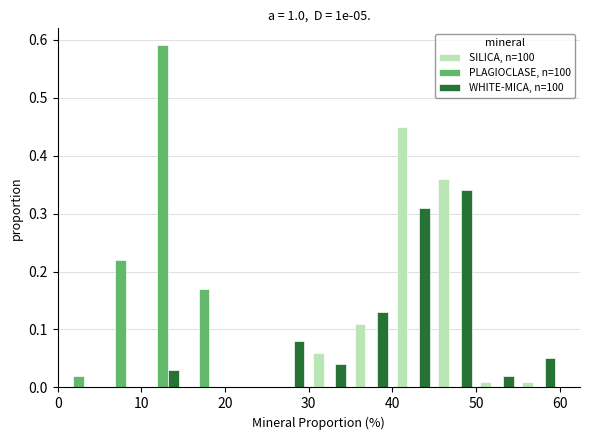

In the SILICA, n=100 series, which range on the x-axis has the tallest bar?

40 to 45